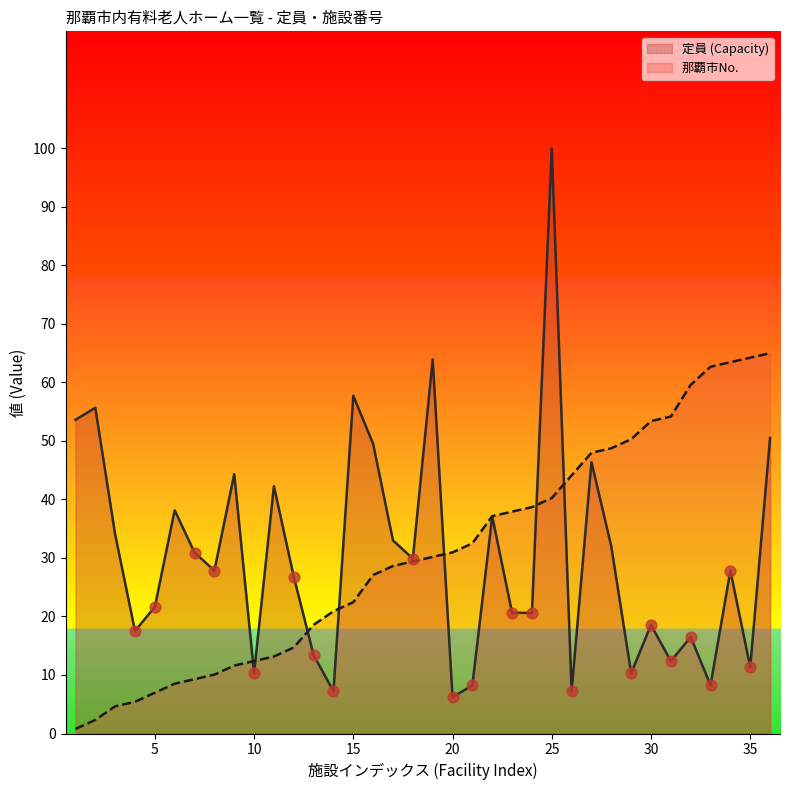

What is the total value across all series at 31?

66.5